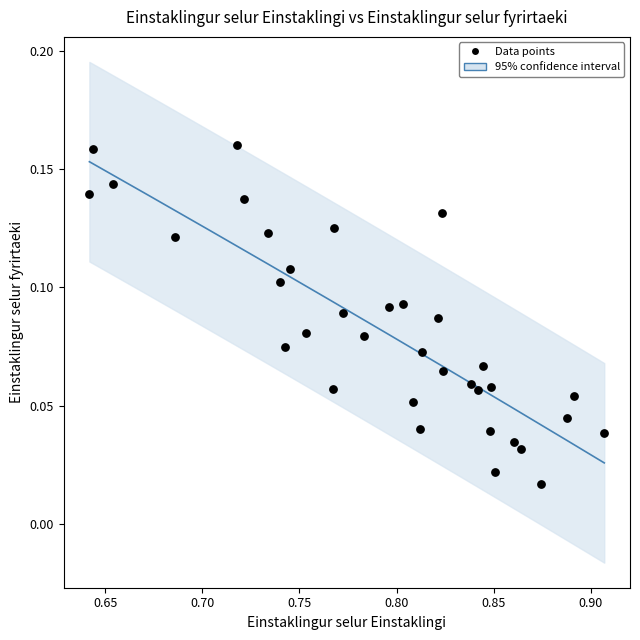

What is the range of X values (max minus min)?

0.3